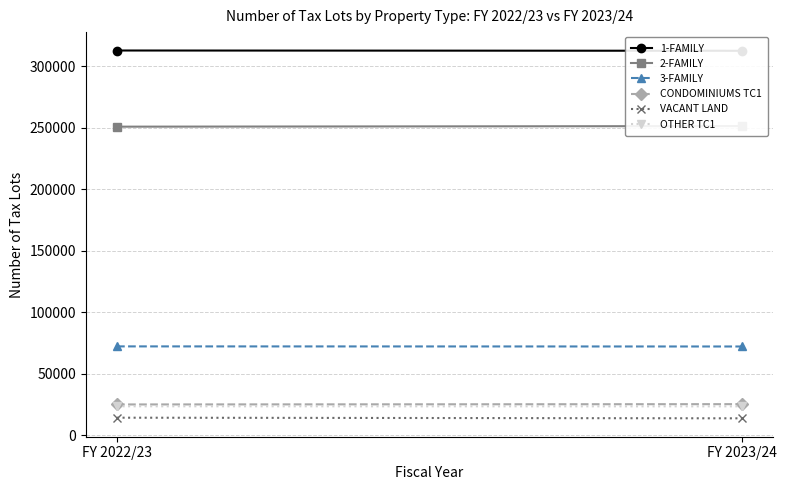

What is the difference between the 3-FAMILY values at FY 2023/24 and FY 2022/23?

79